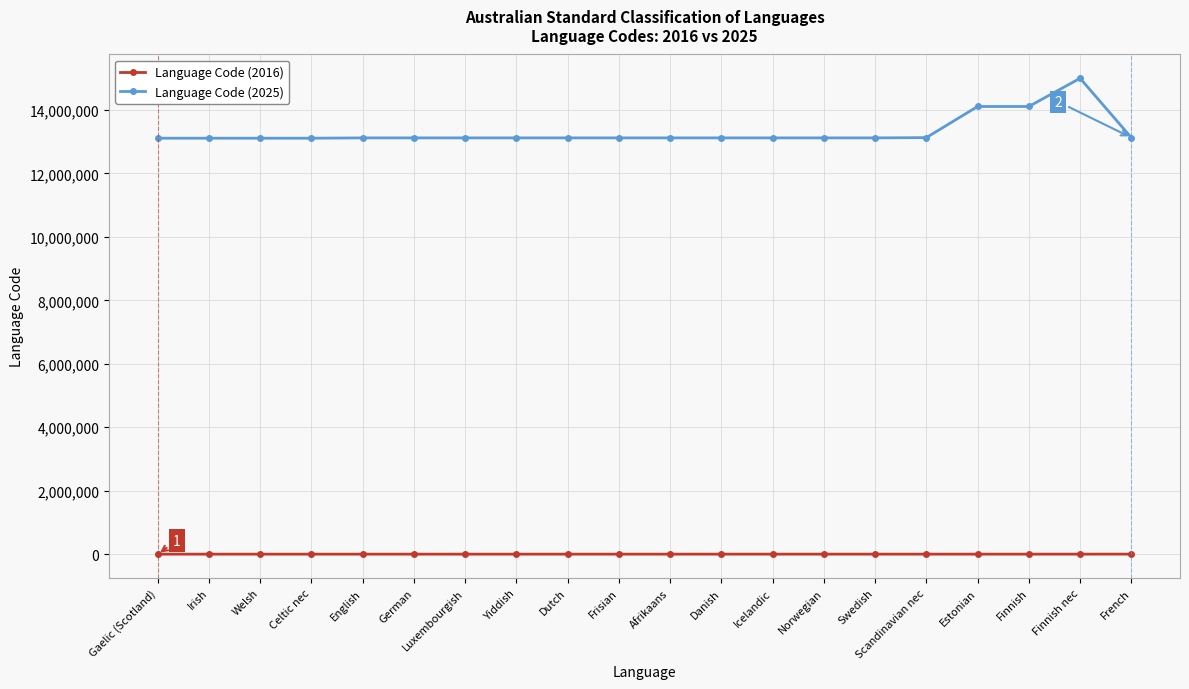

Count the number of categories in the chart.

20